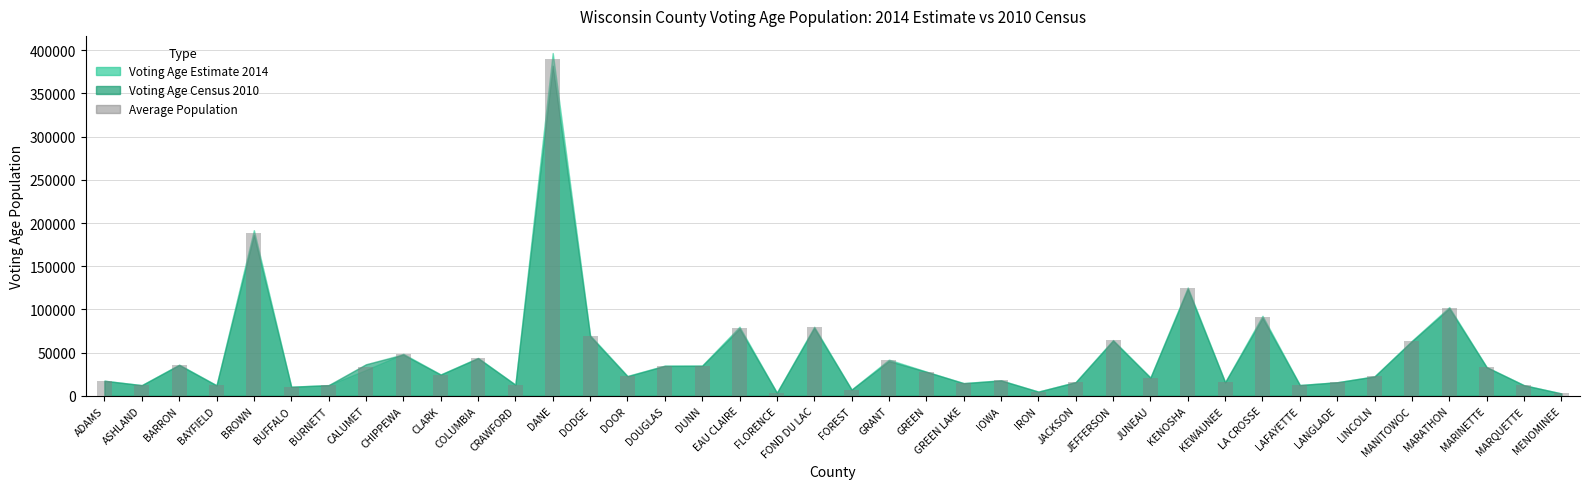

What is the label of the 25th bar from the right?

DOUGLAS